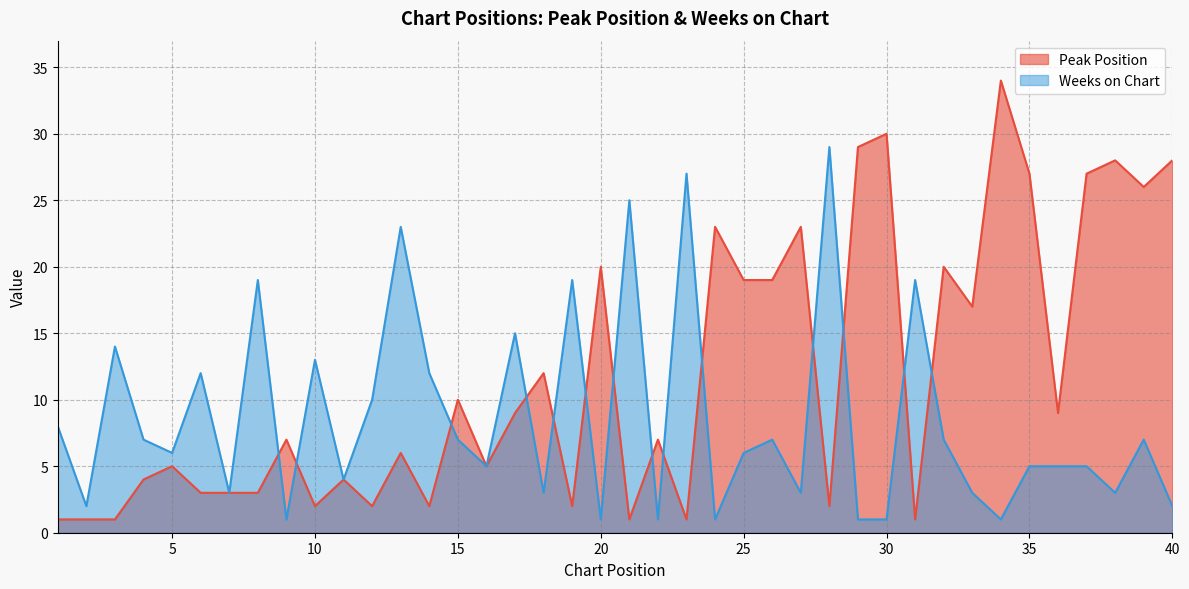

What is the value of the Peak Position point at the 4th from the left?

4